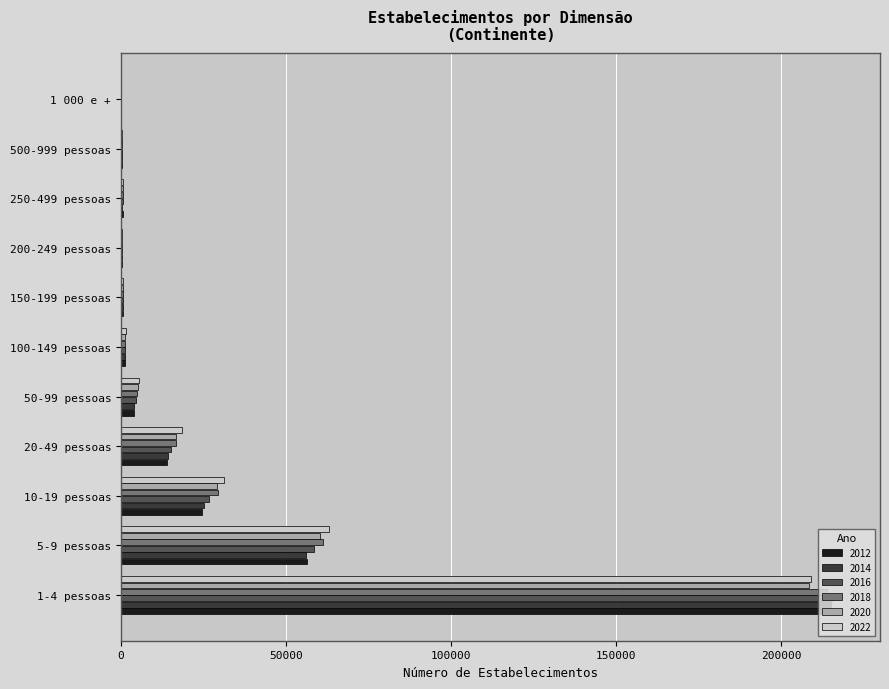

Which category has the highest value in the 2018 series?

1-4 pessoas